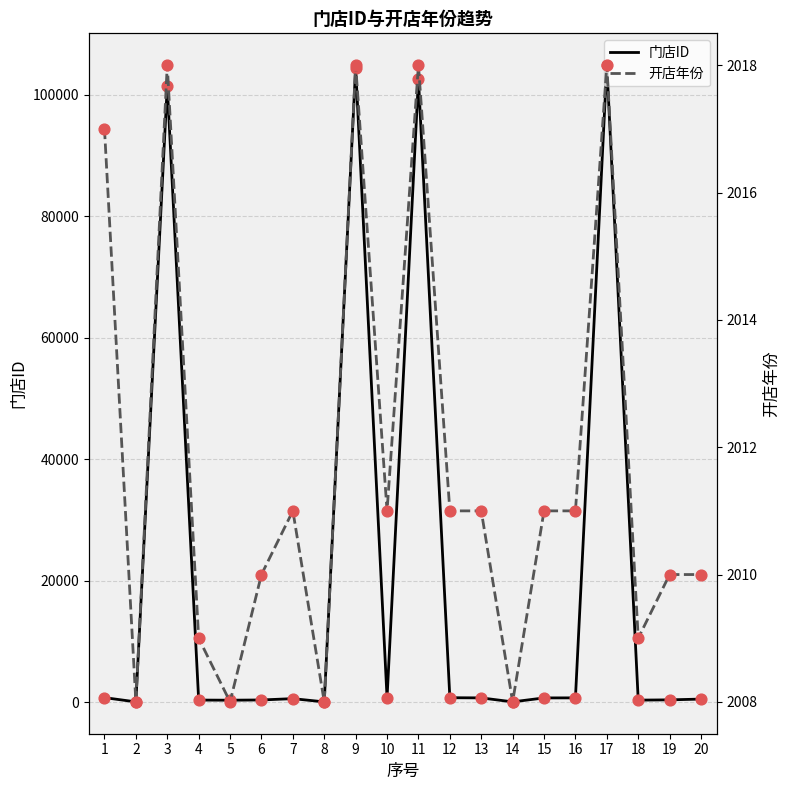

What are all the series names shown in the legend?

门店ID, 开店年份